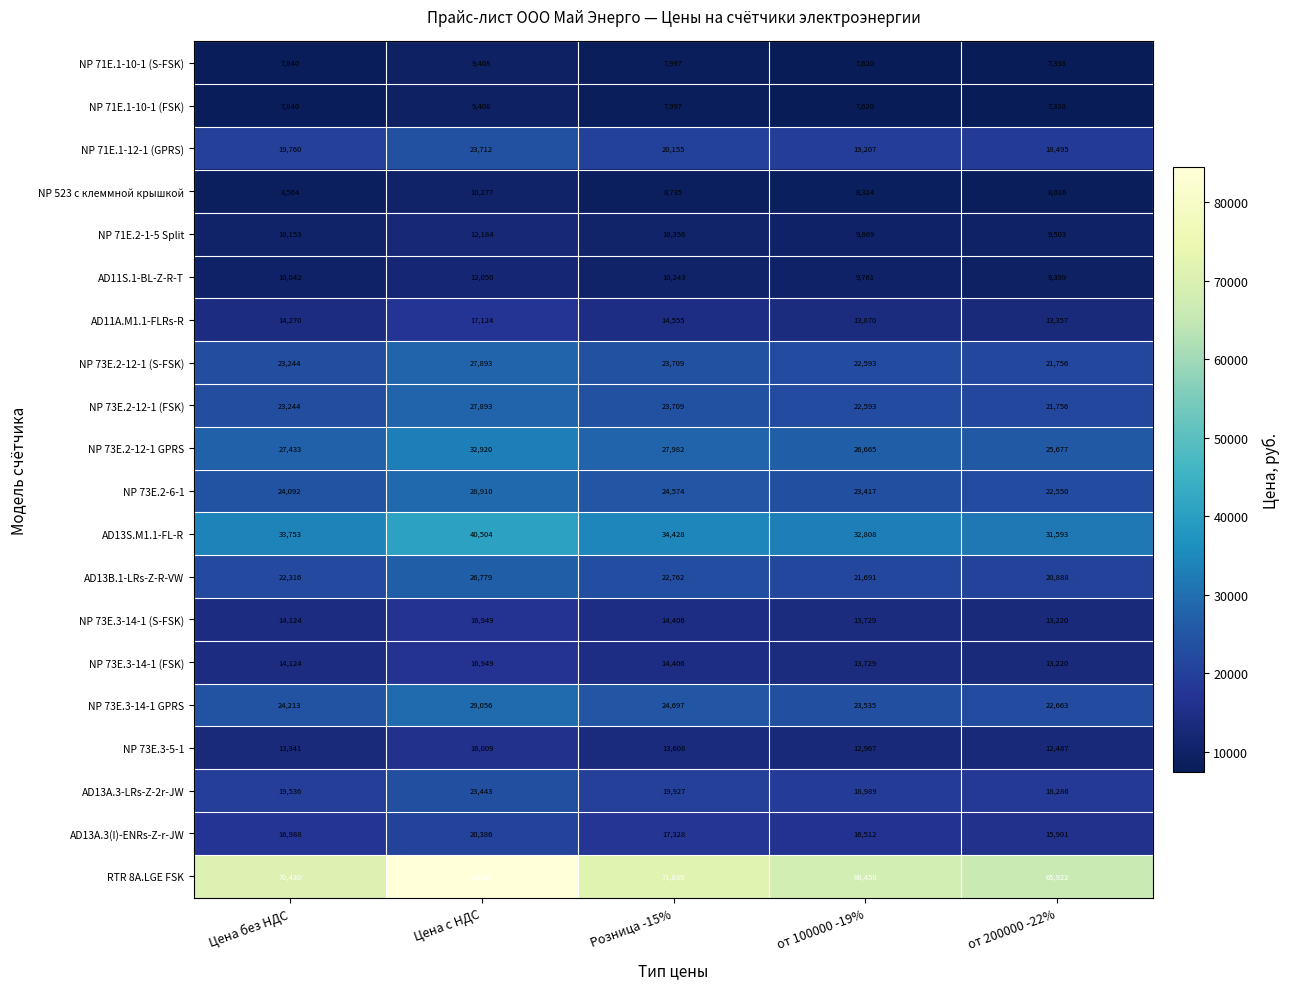

At how many categories does at least one series exceed 16746?

5